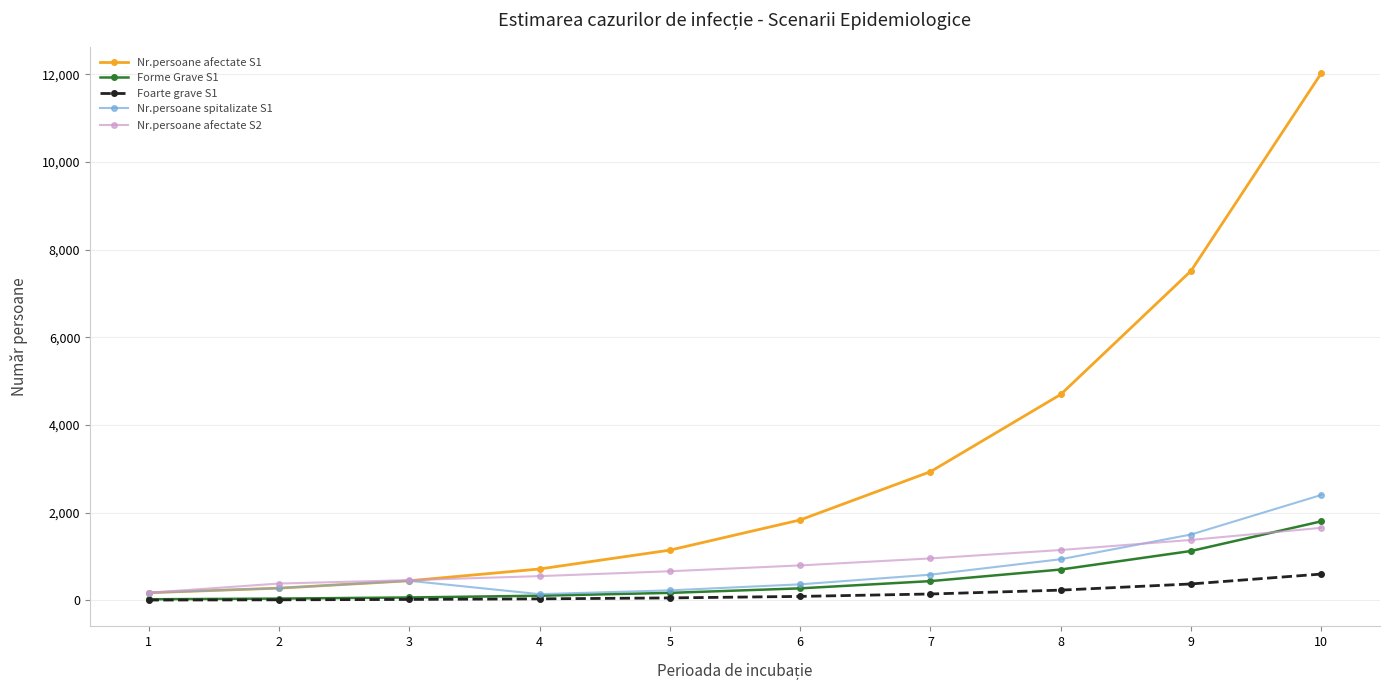

What is the maximum value shown in the chart?

12025.9